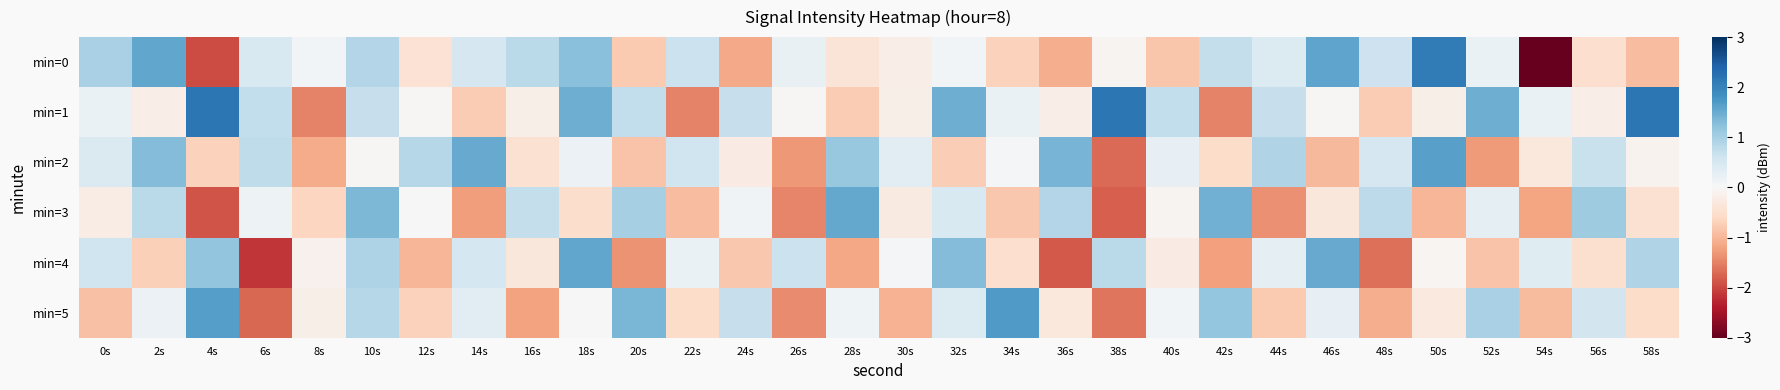

Reading left to right, list all the values displayed in this chart.

min=0: 0s=1.0	2s=1.6	4s=-2.0	6s=0.5	8s=0.1	10s=0.9	12s=-0.4	14s=0.5	16s=0.8	18s=1.2	20s=-0.8	22s=0.6	24s=-1.1	26s=0.2	28s=-0.4	30s=-0.2	32s=0.1	34s=-0.7	36s=-1.1	38s=-0.1	40s=-0.8	42s=0.7	44s=0.4	46s=1.6	48s=0.6	50s=2.1	52s=0.2	54s=-3.6	56s=-0.5	58s=-0.9
min=1: 0s=0.2	2s=-0.2	4s=2.2	6s=0.7	8s=-1.5	10s=0.7	12s=-0.0	14s=-0.8	16s=-0.2	18s=1.5	20s=0.7	22s=-1.5	24s=0.7	26s=-0.0	28s=-0.8	30s=-0.2	32s=1.5	34s=0.2	36s=-0.2	38s=2.2	40s=0.7	42s=-1.5	44s=0.7	46s=-0.0	48s=-0.8	50s=-0.2	52s=1.5	54s=0.2	56s=-0.2	58s=2.2
min=2: 0s=0.4	2s=1.3	4s=-0.7	6s=0.8	8s=-1.1	10s=-0.0	12s=0.9	14s=1.5	16s=-0.4	18s=0.2	20s=-0.9	22s=0.6	24s=-0.2	26s=-1.3	28s=1.1	30s=0.3	32s=-0.7	34s=0.0	36s=1.4	38s=-1.7	40s=0.2	42s=-0.6	44s=0.9	46s=-1.0	48s=0.5	50s=1.6	52s=-1.3	54s=-0.3	56s=0.7	58s=-0.1
min=3: 0s=-0.2	2s=0.8	4s=-1.9	6s=0.2	8s=-0.7	10s=1.3	12s=-0.0	14s=-1.3	16s=0.7	18s=-0.5	20s=1.0	22s=-0.9	24s=0.1	26s=-1.5	28s=1.5	30s=-0.3	32s=0.5	34s=-0.8	36s=0.9	38s=-1.8	40s=-0.1	42s=1.4	44s=-1.4	46s=-0.3	48s=0.8	50s=-1.0	52s=0.3	54s=-1.2	56s=1.1	58s=-0.4
min=4: 0s=0.6	2s=-0.7	4s=1.2	6s=-2.1	8s=-0.1	10s=0.9	12s=-1.0	14s=0.5	16s=-0.3	18s=1.5	20s=-1.4	22s=0.2	24s=-0.8	26s=0.6	28s=-1.2	30s=0.1	32s=1.3	34s=-0.5	36s=-1.8	38s=0.8	40s=-0.2	42s=-1.2	44s=0.3	46s=1.5	48s=-1.7	50s=-0.1	52s=-0.9	54s=0.4	56s=-0.5	58s=0.9
min=5: 0s=-0.9	2s=0.2	4s=1.6	6s=-1.7	8s=-0.2	10s=0.9	12s=-0.7	14s=0.3	16s=-1.2	18s=0.0	20s=1.4	22s=-0.6	24s=0.7	26s=-1.4	28s=0.1	30s=-1.0	32s=0.4	34s=1.7	36s=-0.3	38s=-1.6	40s=0.1	42s=1.2	44s=-0.8	46s=0.2	48s=-1.1	50s=-0.3	52s=1.0	54s=-1.0	56s=0.6	58s=-0.5